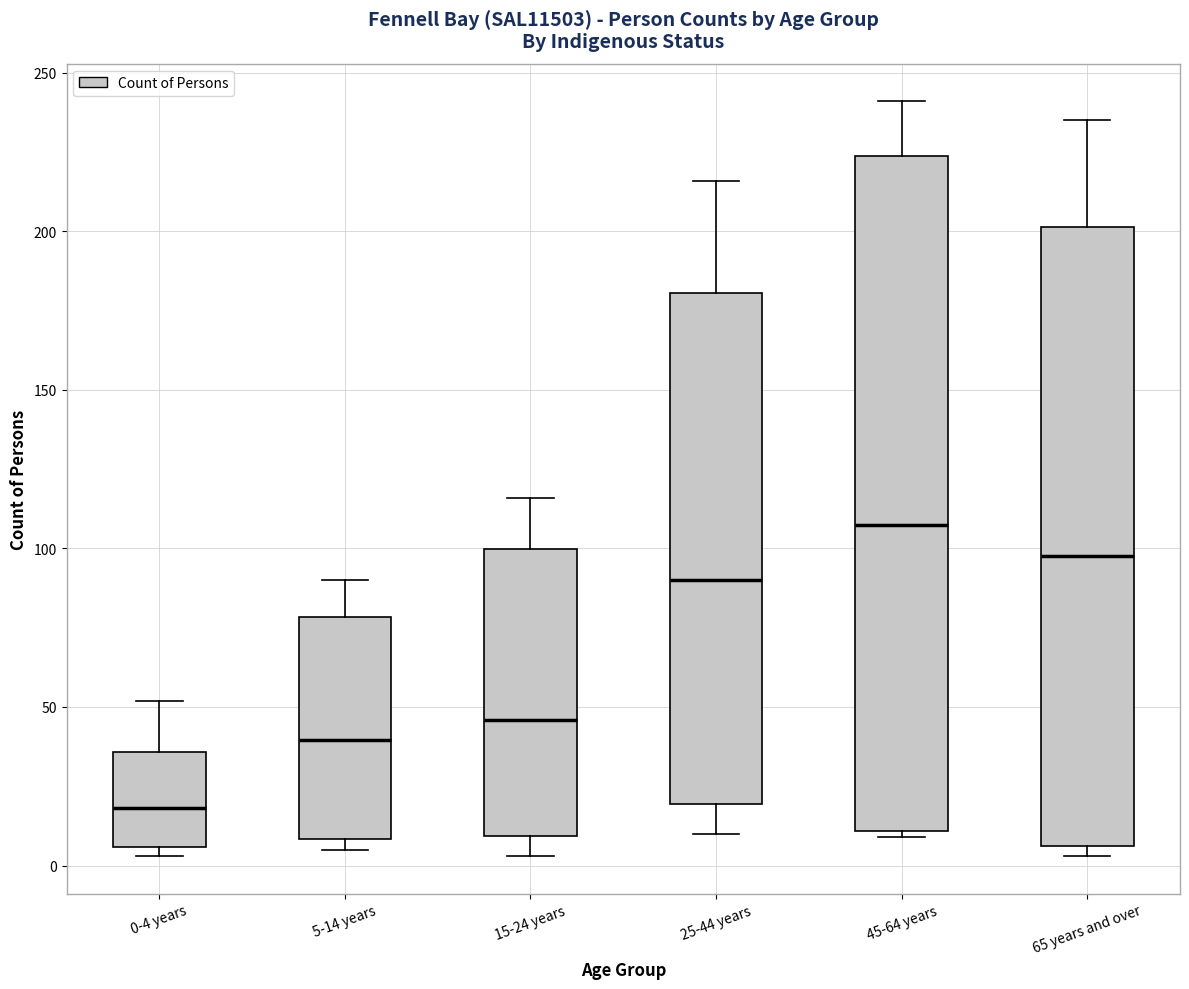

Which box's median line is the lowest?

0-4 years